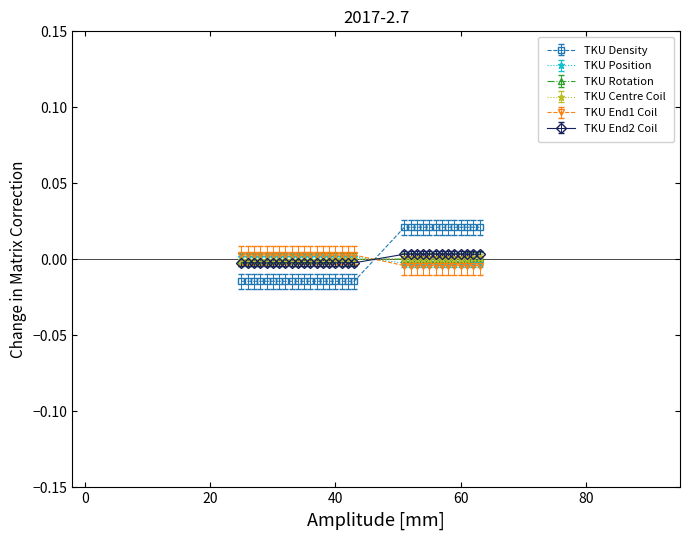

True or false: TKU End1 Coil and TKU Density cross at least once.

True